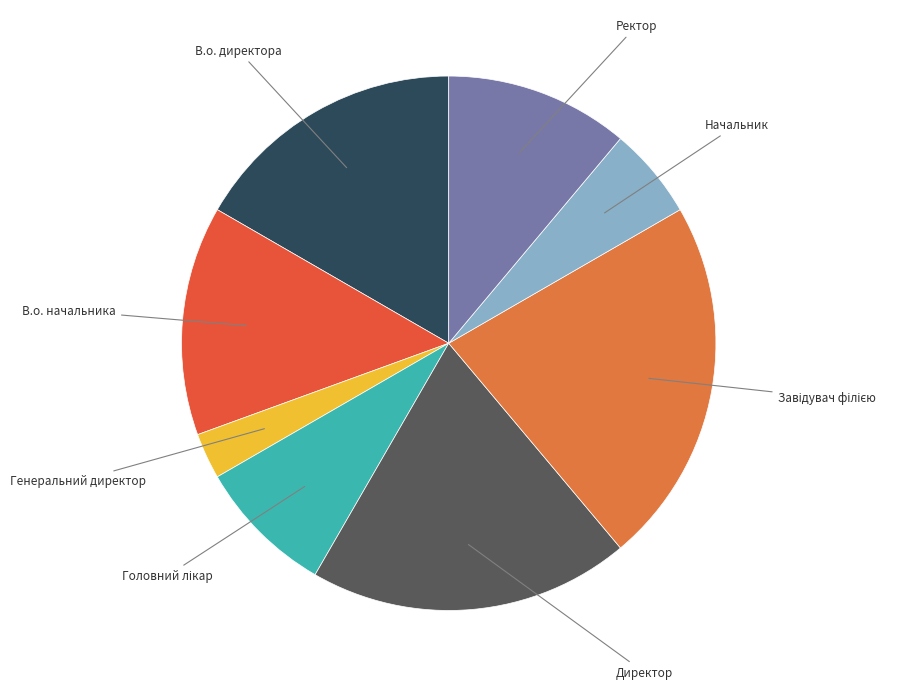

Is there any slice that represents more than half of the pie?

No